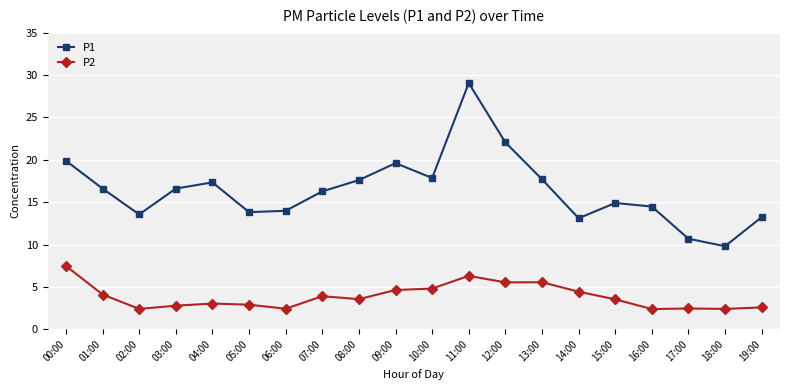

What is the average value of the P1 series?

16.4